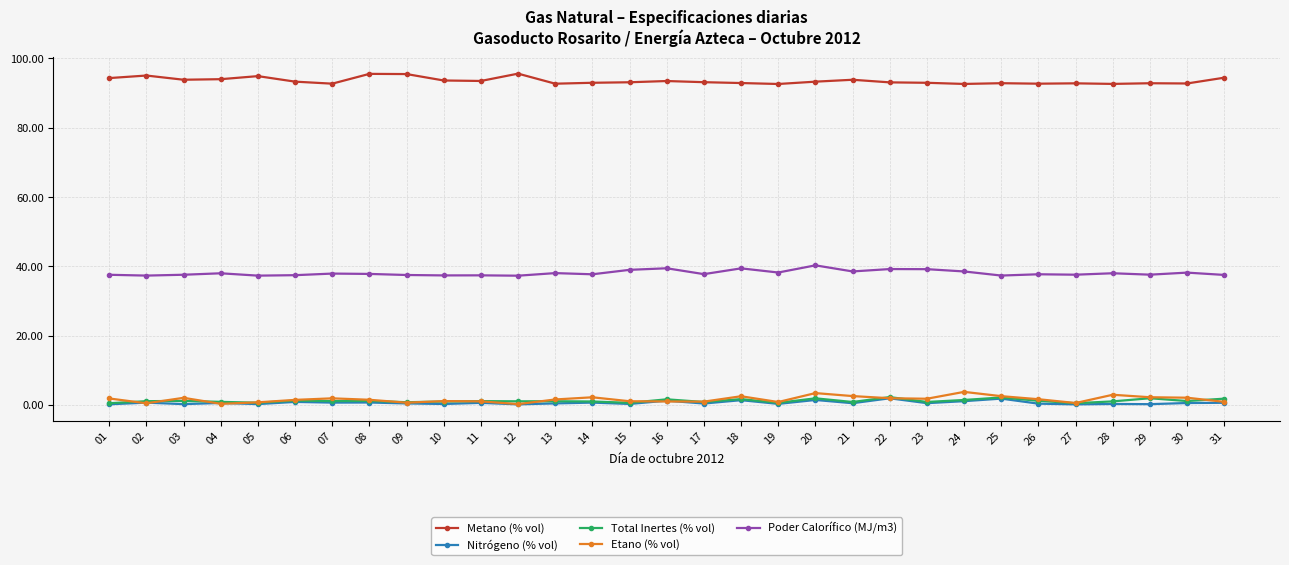

At how many categories does at least one series exceed 3?

31